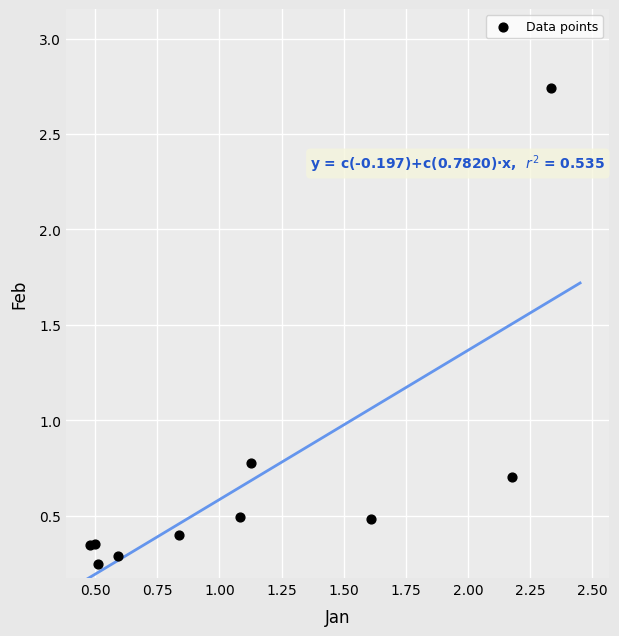

What Y value in the scatter plot is closest to 1?

0.8